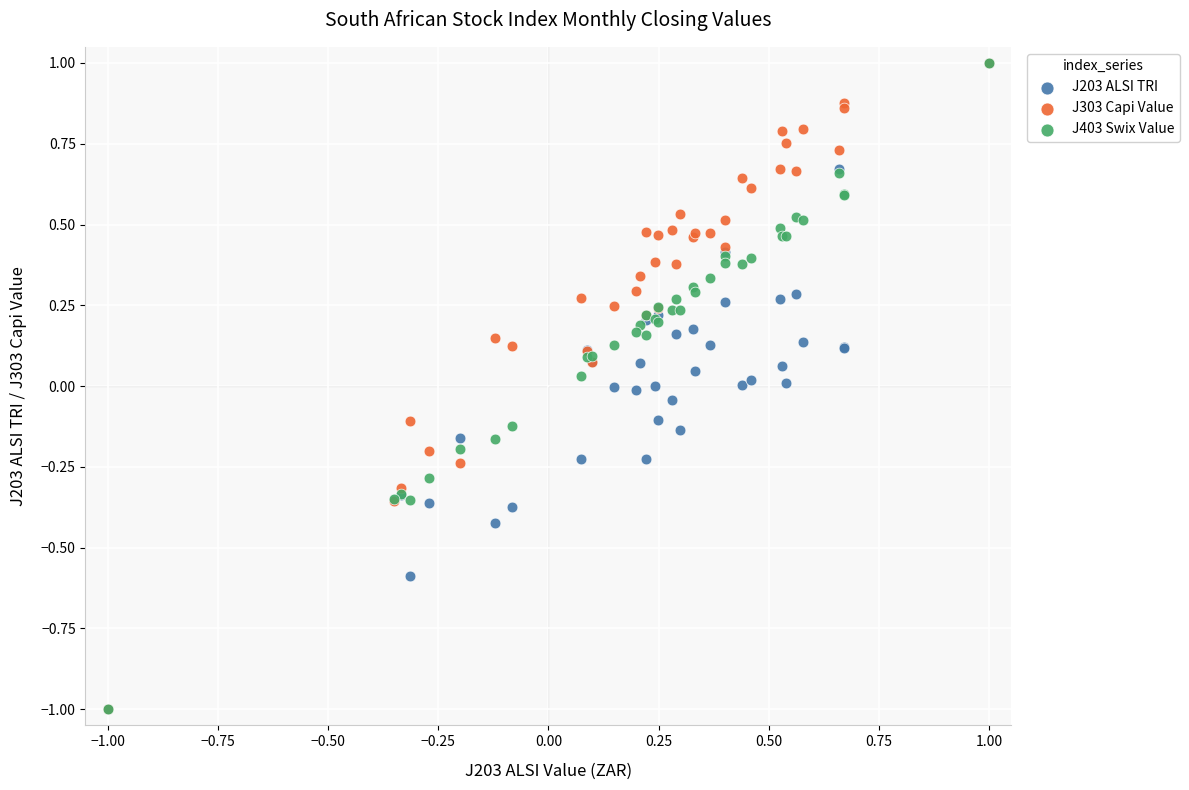

What are all the series names shown in the legend?

J203 ALSI TRI, J303 Capi Value, J403 Swix Value